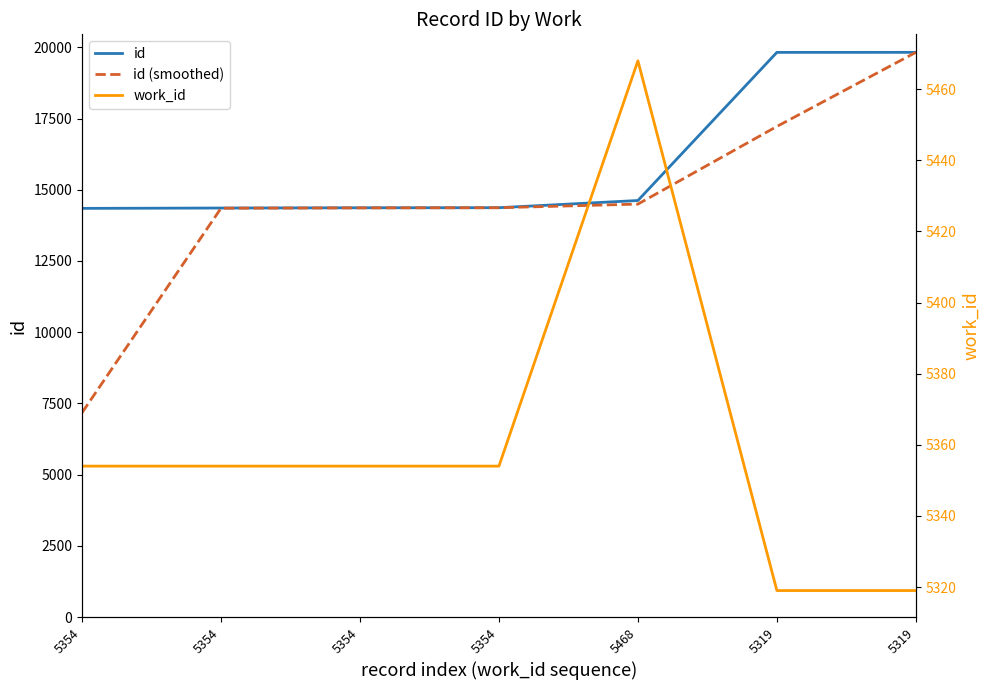

Reading left to right, what are all the values shown in this chart?

id: 14346.0	14358.0	14367.0	14370.0	14622.0	19822.0	19823.0
id (smoothed): 7173.0	14352.0	14362.5	14368.5	14496.0	17222.0	19822.5
work_id: 5354.0	5354.0	5354.0	5354.0	5468.0	5319.0	5319.0